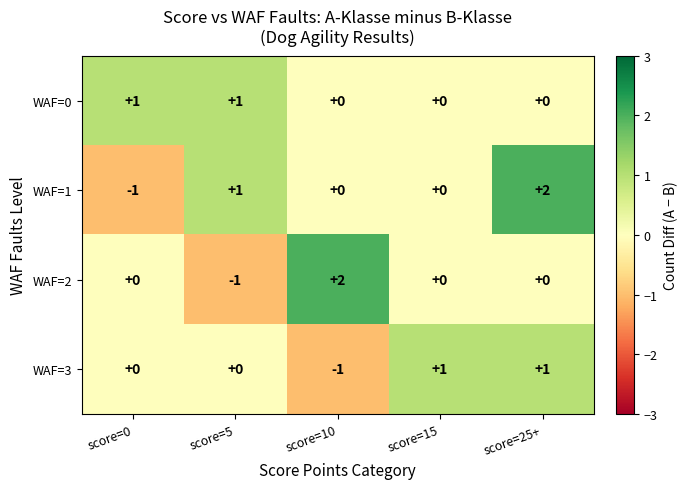

What is the difference between the maximum and minimum values in the WAF=1 series?

3